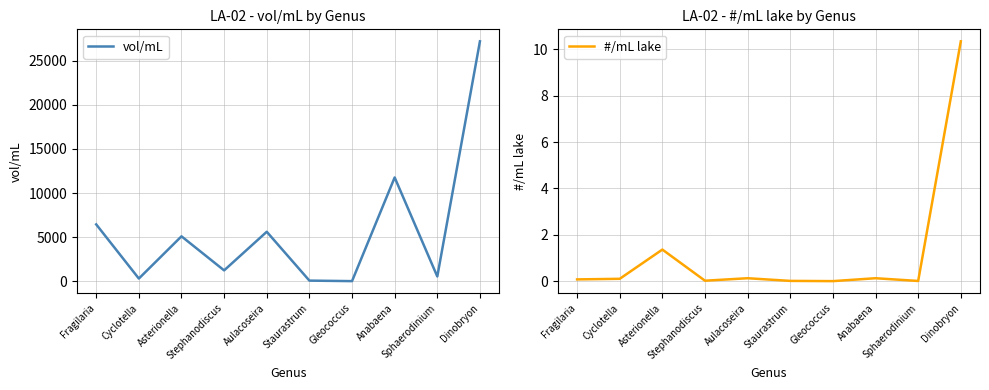

What is the sum of all vol/mL values?

58201.5